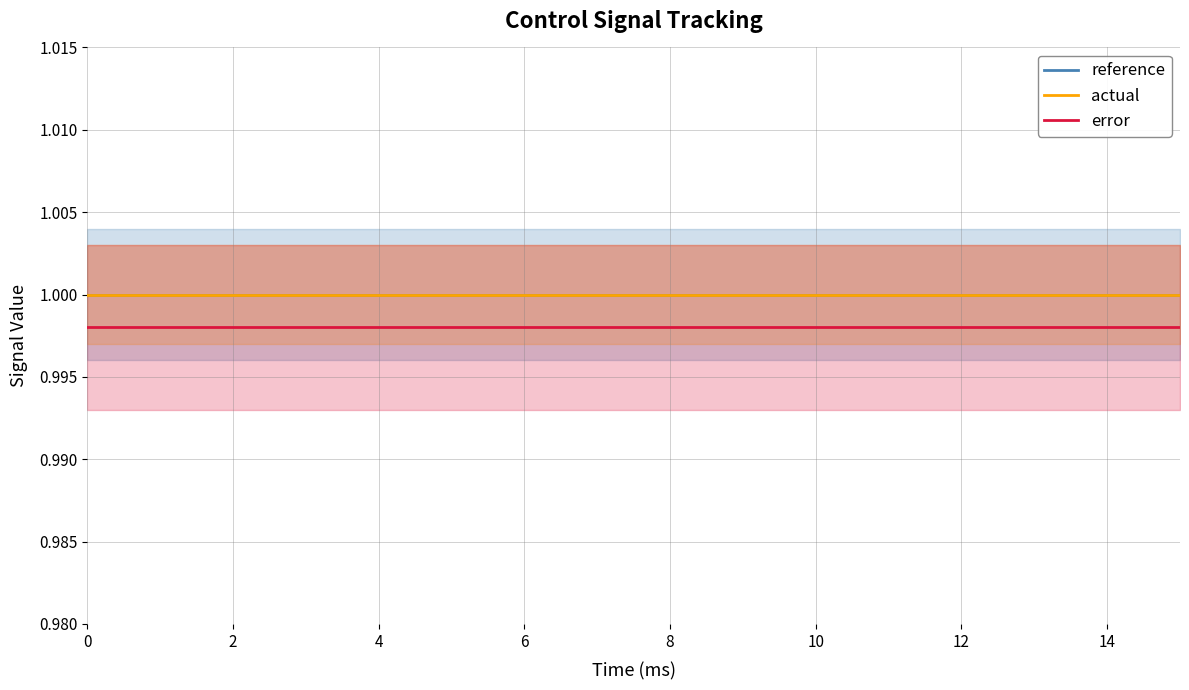

True or false: error has a value of 0.6 at 13.

False